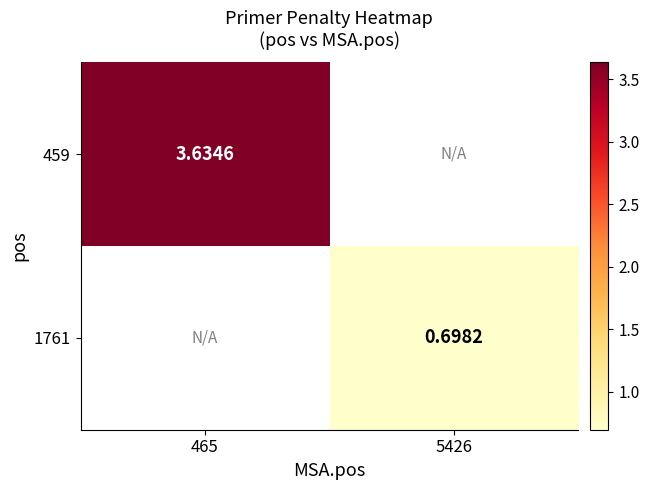

At how many categories does at least one series exceed 2?

1